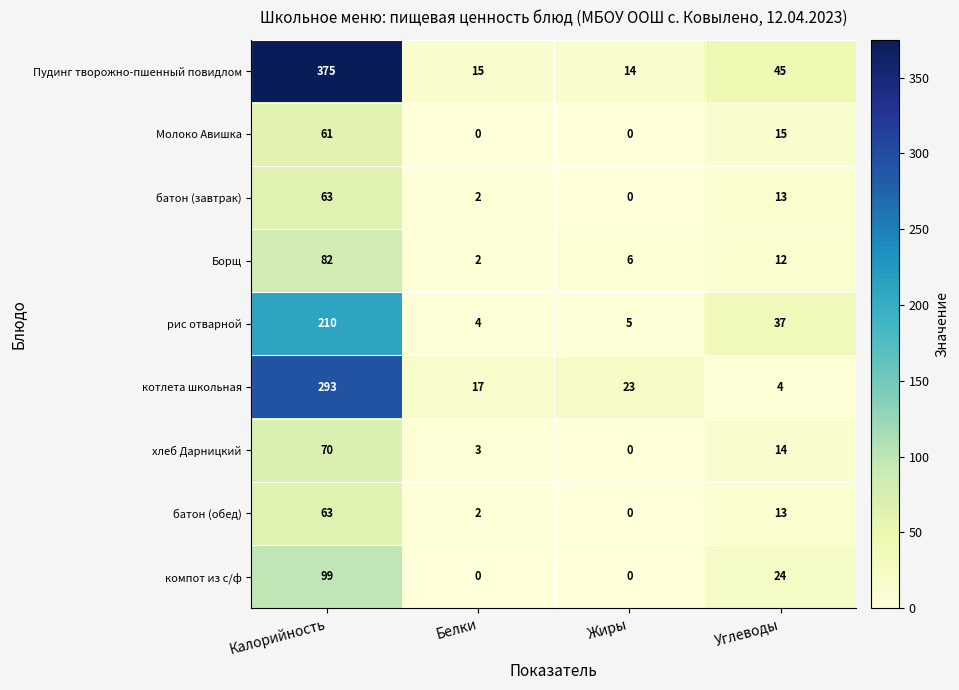

True or false: Пудинг творожно-пшенный повидлом has a value of 154 at Калорийность.

False